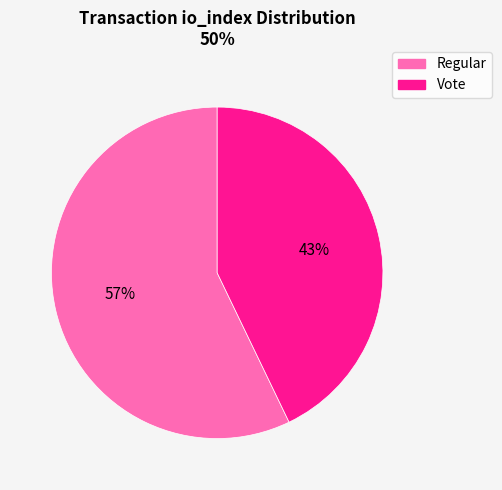

To the nearest percent, what is the average slice percentage?

50%